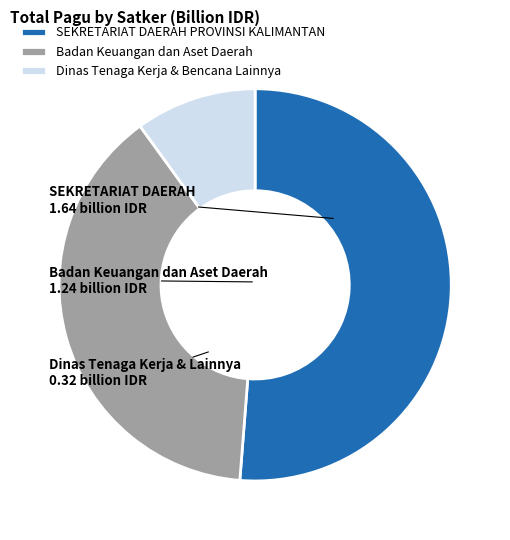

Does any single category account for the majority?

Yes